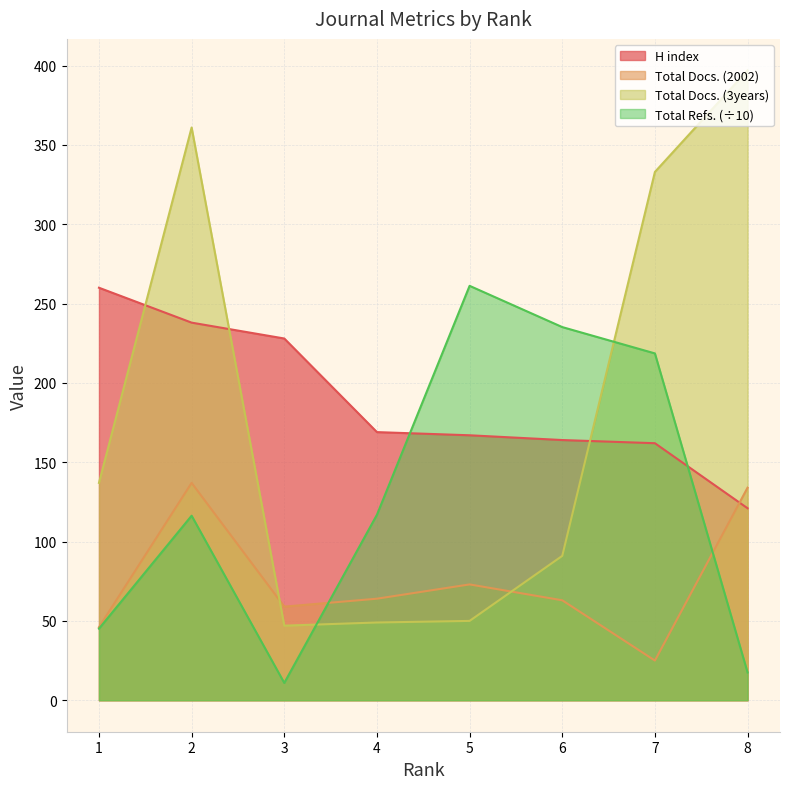

Reading right to left, what are all the values shown in this chart?

H index: 121.0	162.0	164.0	167.0	169.0	228.0	238.0	260.0
Total Docs. (2002): 134.0	25.0	63.0	73.0	64.0	59.0	137.0	46.0
Total Docs. (3years): 397.0	333.0	91.0	50.0	49.0	47.0	361.0	137.0
Total Refs.: 17.5	218.6	235.2	261.2	116.9	10.9	116.3	45.1